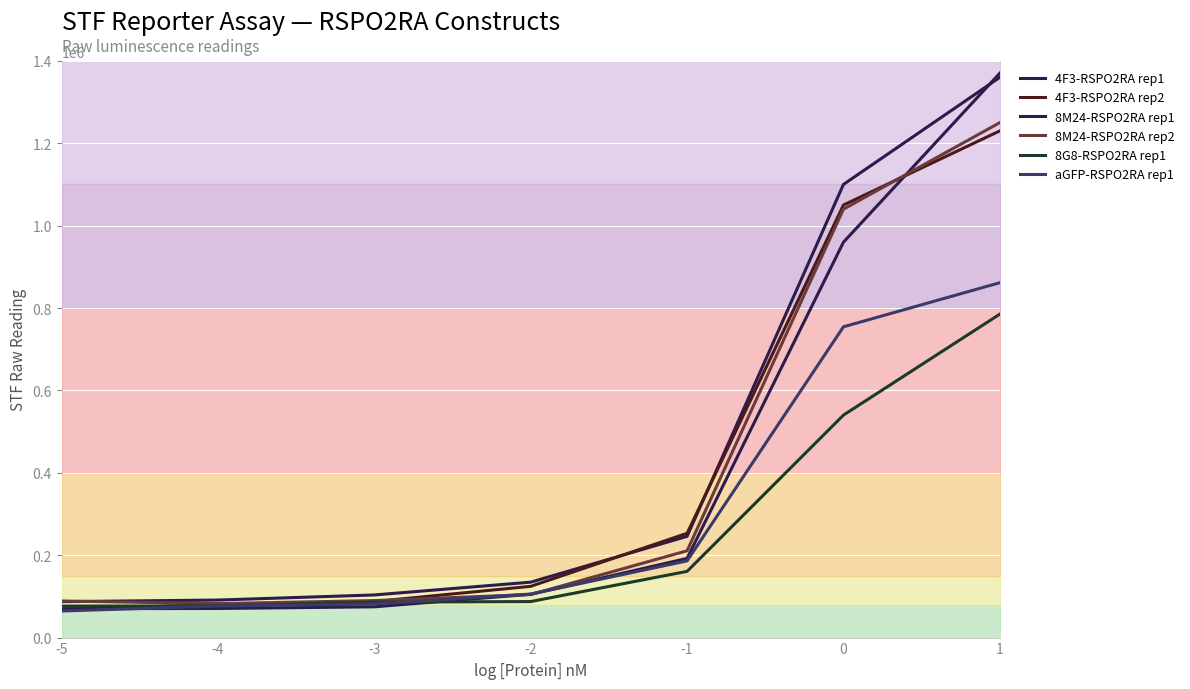

What is the average value of the 4F3-RSPO2RA rep2 series?

413326